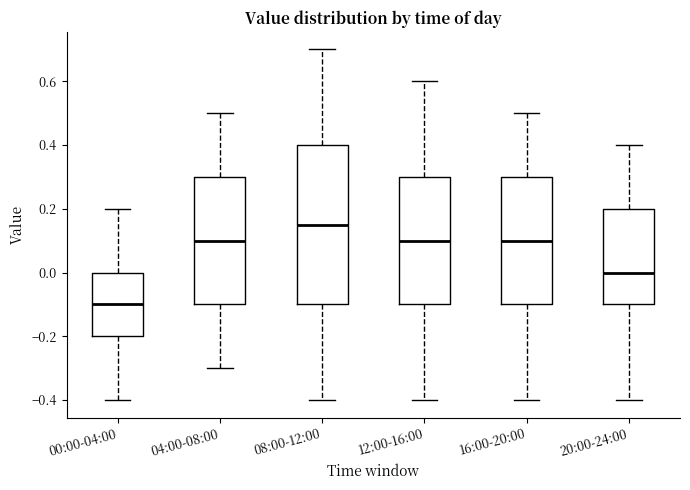

Reading left to right, read every box against the y-axis: the position of its median line, the range the box covers, and the ends of its whiskers. The values are not printed on the chart, so give them approximately, as read against the axis.

00:00-04:00: median -0.10, box -0.20 to 0.00, whiskers -0.40 to 0.20
04:00-08:00: median 0.10, box -0.10 to 0.30, whiskers -0.30 to 0.50
08:00-12:00: median 0.16, box -0.10 to 0.40, whiskers -0.40 to 0.70
12:00-16:00: median 0.10, box -0.10 to 0.30, whiskers -0.40 to 0.60
16:00-20:00: median 0.10, box -0.10 to 0.30, whiskers -0.40 to 0.50
20:00-24:00: median 0.00, box -0.10 to 0.20, whiskers -0.40 to 0.40